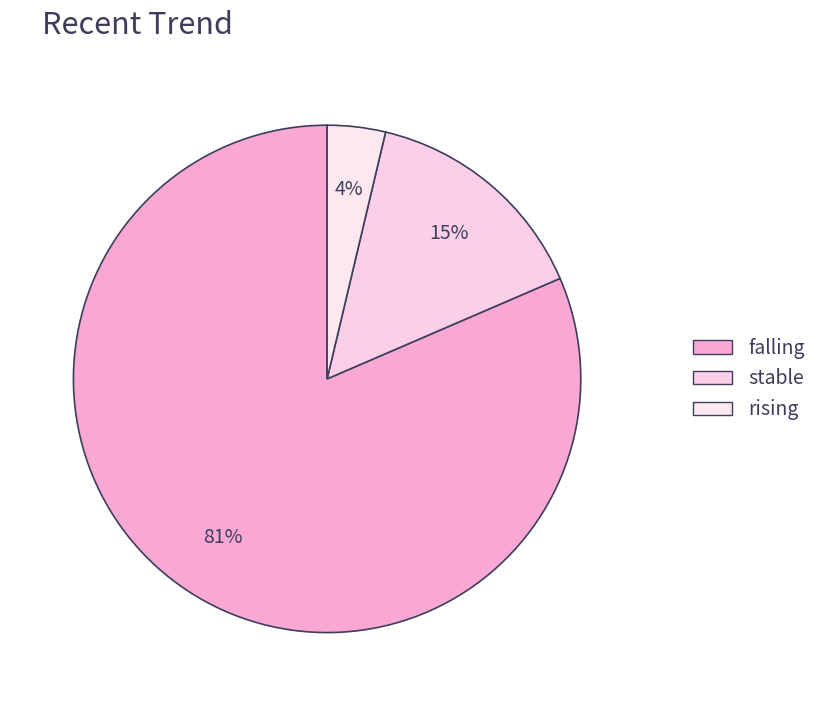

What percentage is the rising slice, to the nearest percent?

4%